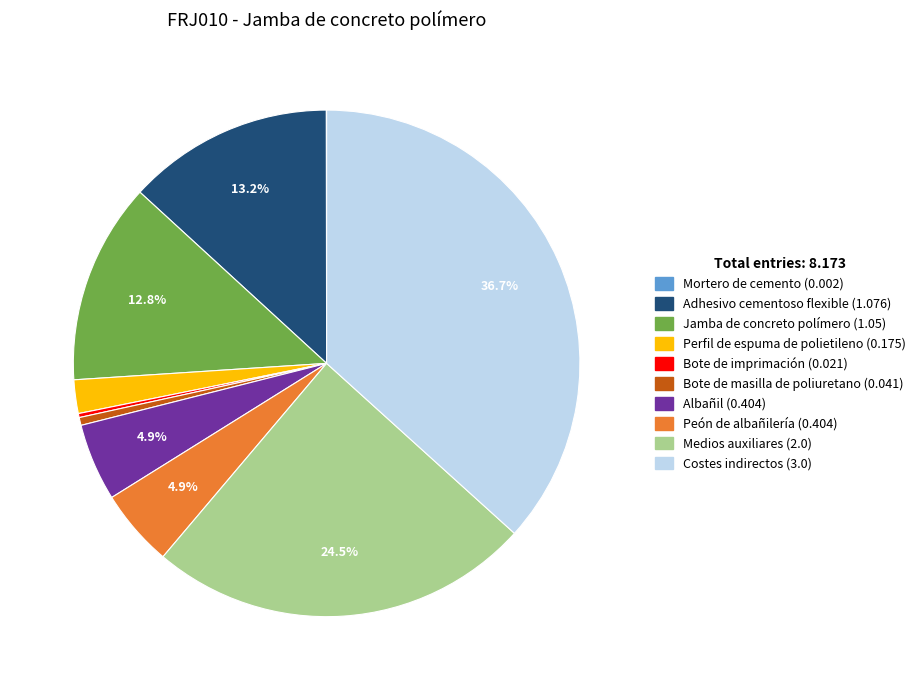

Does any single category account for the majority?

No